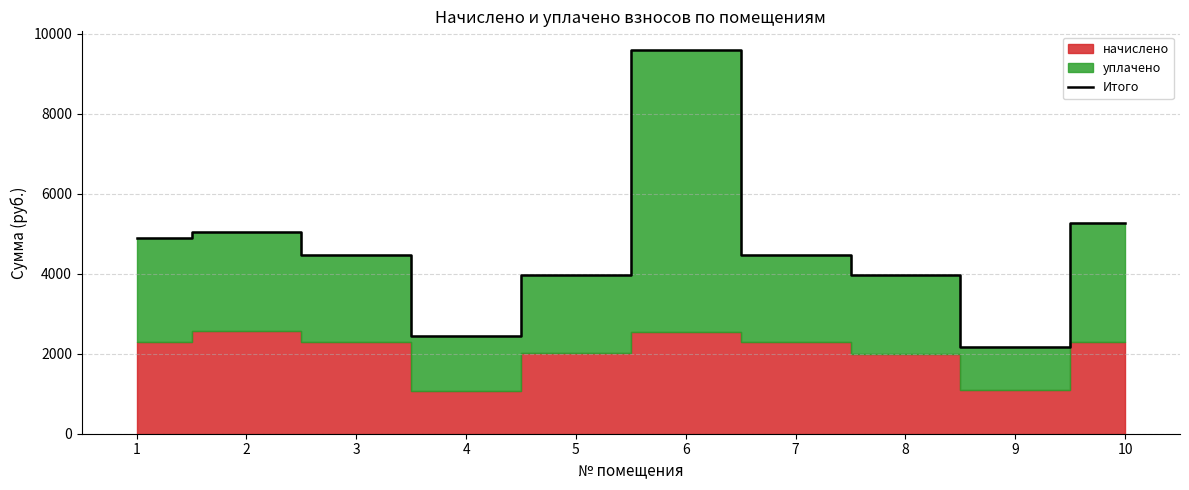

What is the average value?

4624.1